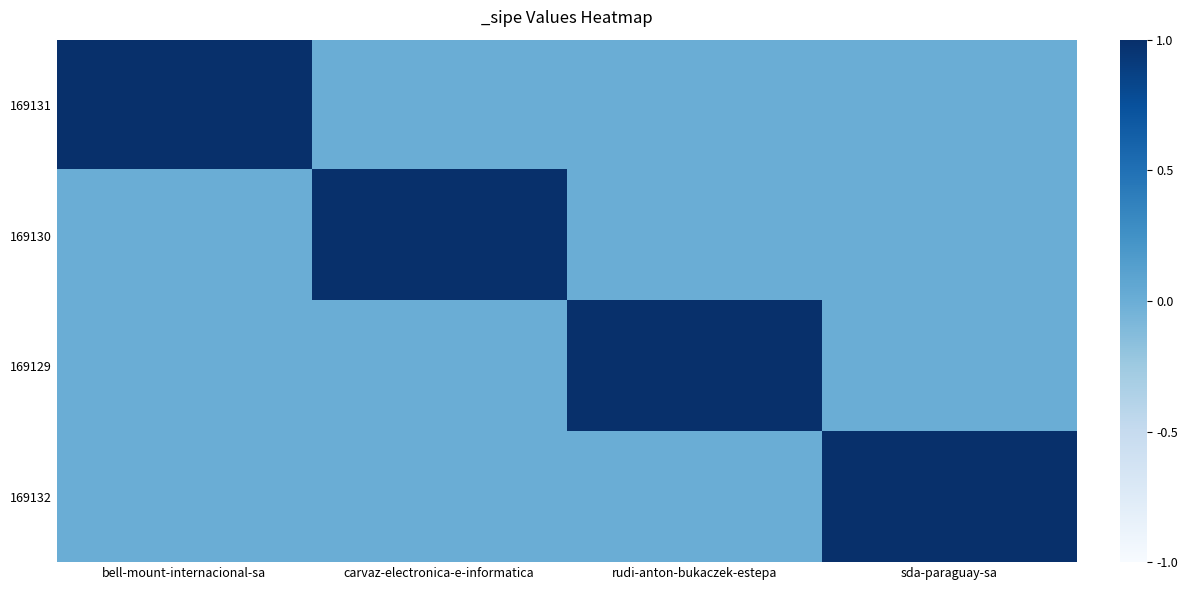

What is the difference between the highest and lowest values at sda-paraguay-sa?

1